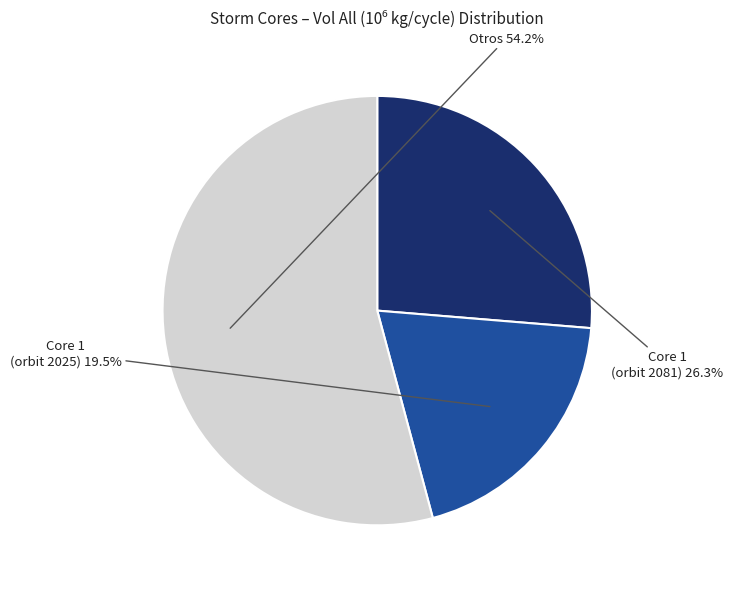

Is there a majority slice in this chart?

Yes